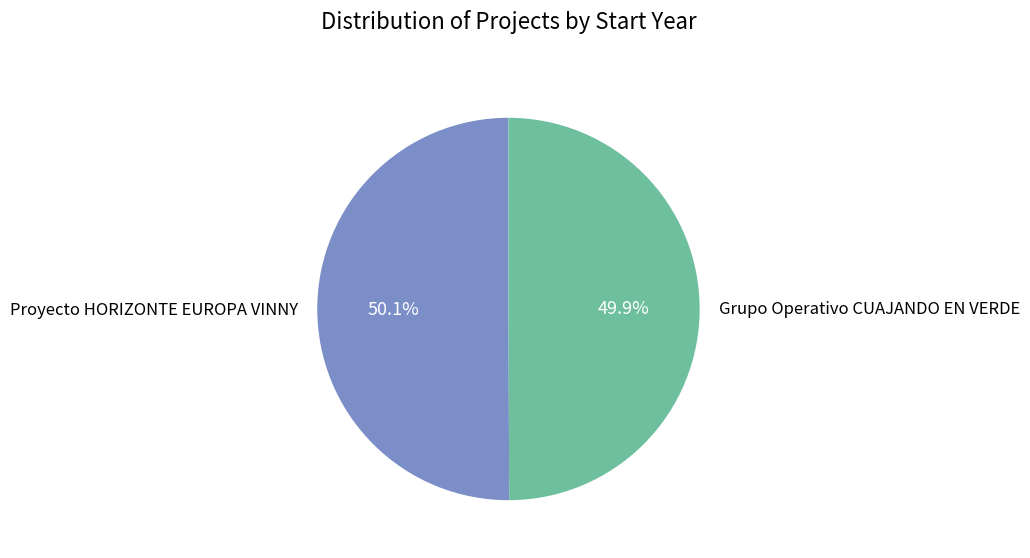

Count the number of slices in the pie.

2